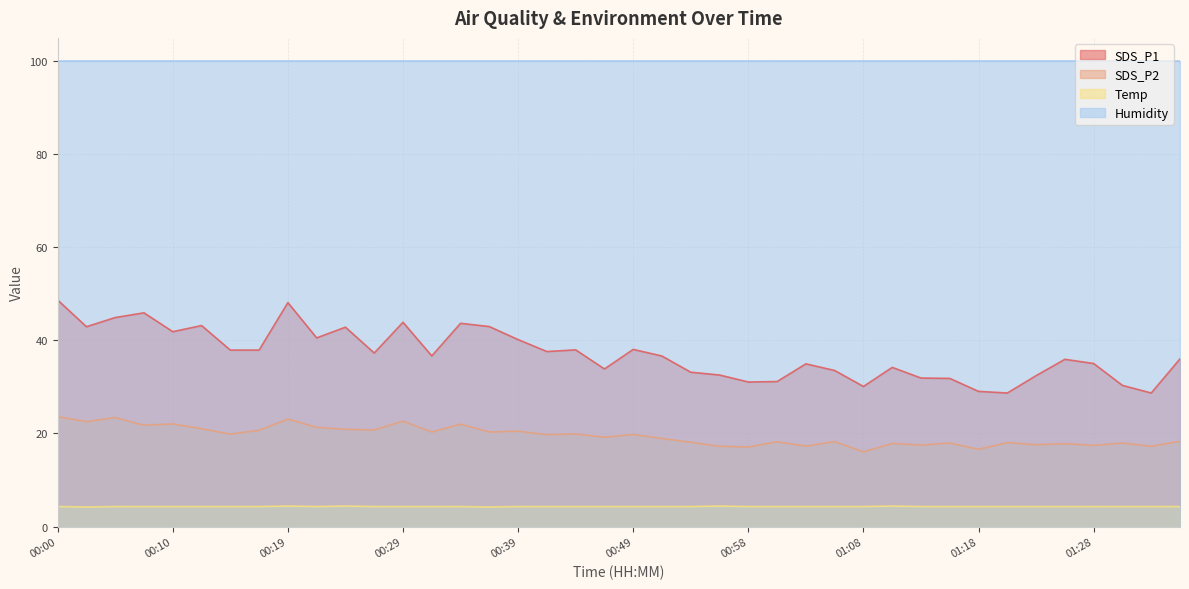

Does the chart display data point markers on the line(s)?

No